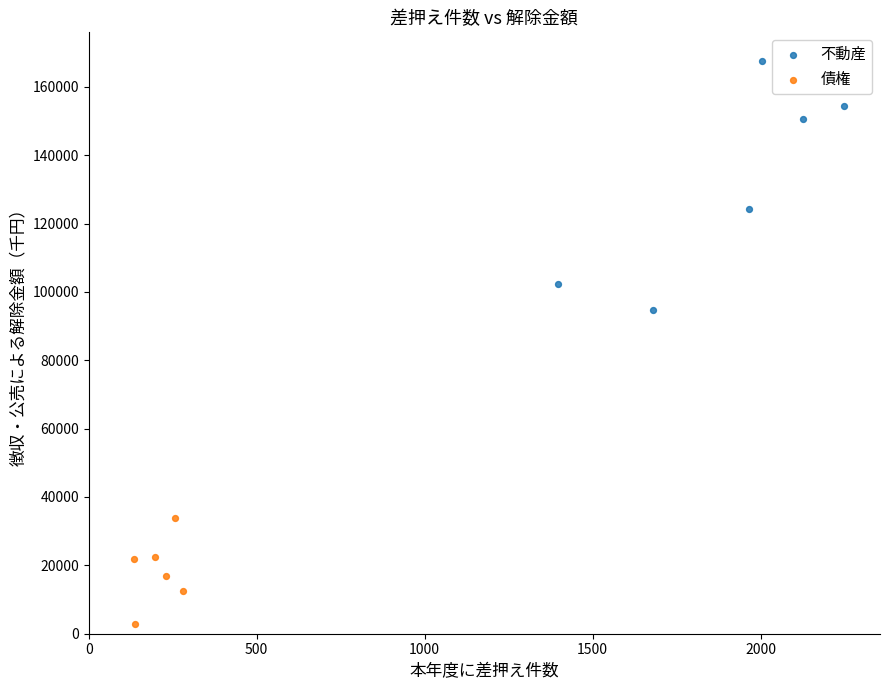

Which series has the widest spread of Y values?

不動産